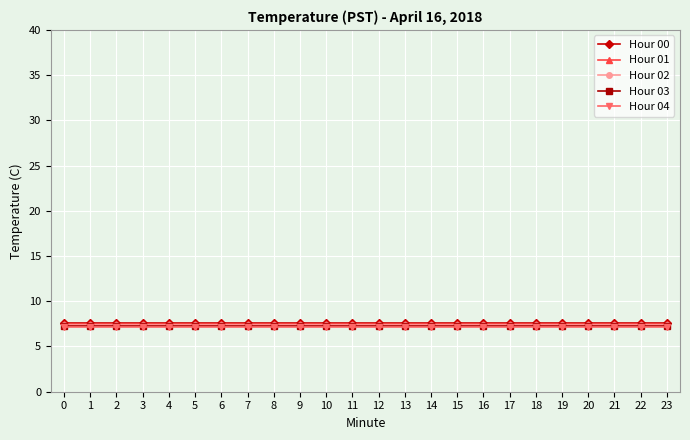

What is the sum of the Hour 03 values at 5 and 9?

14.6